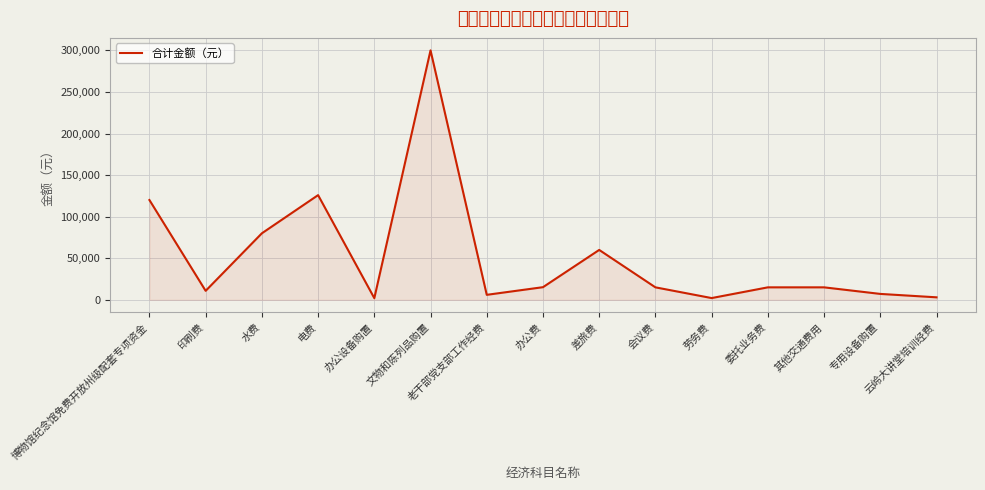

How many interior local peaks (higher than both neighbors) does the data have?

3